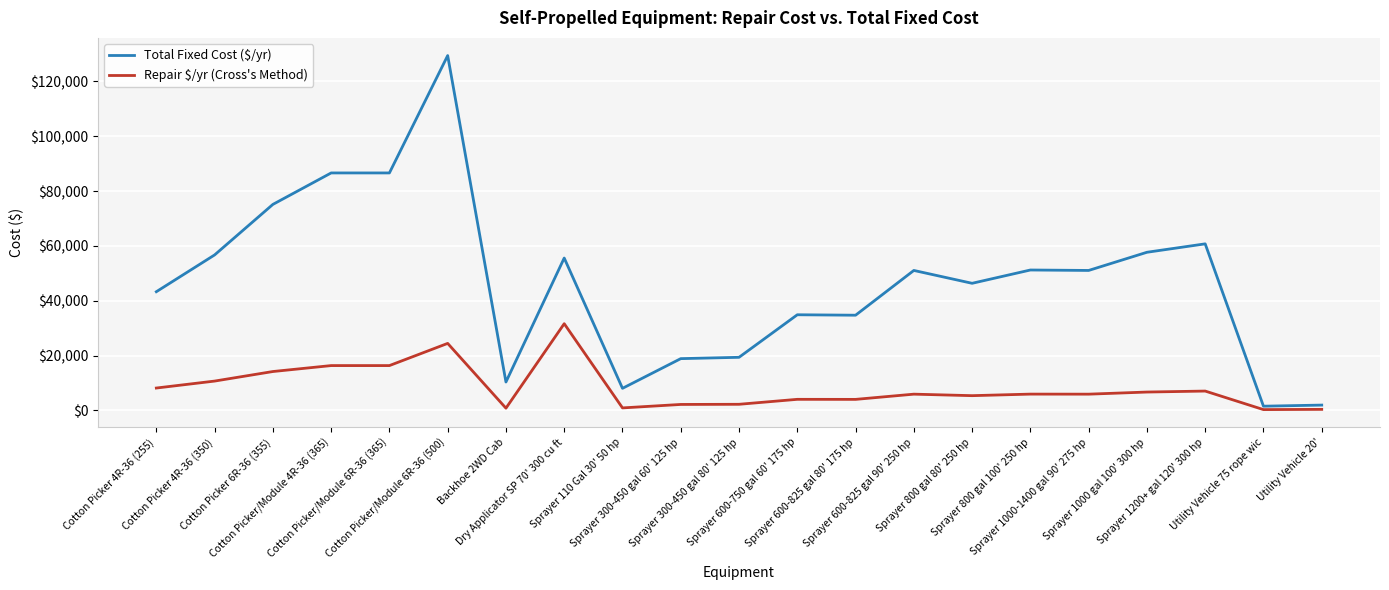

At which category does Total Fixed Cost ($/yr) reach its first local valley?

Backhoe 2WD Cab